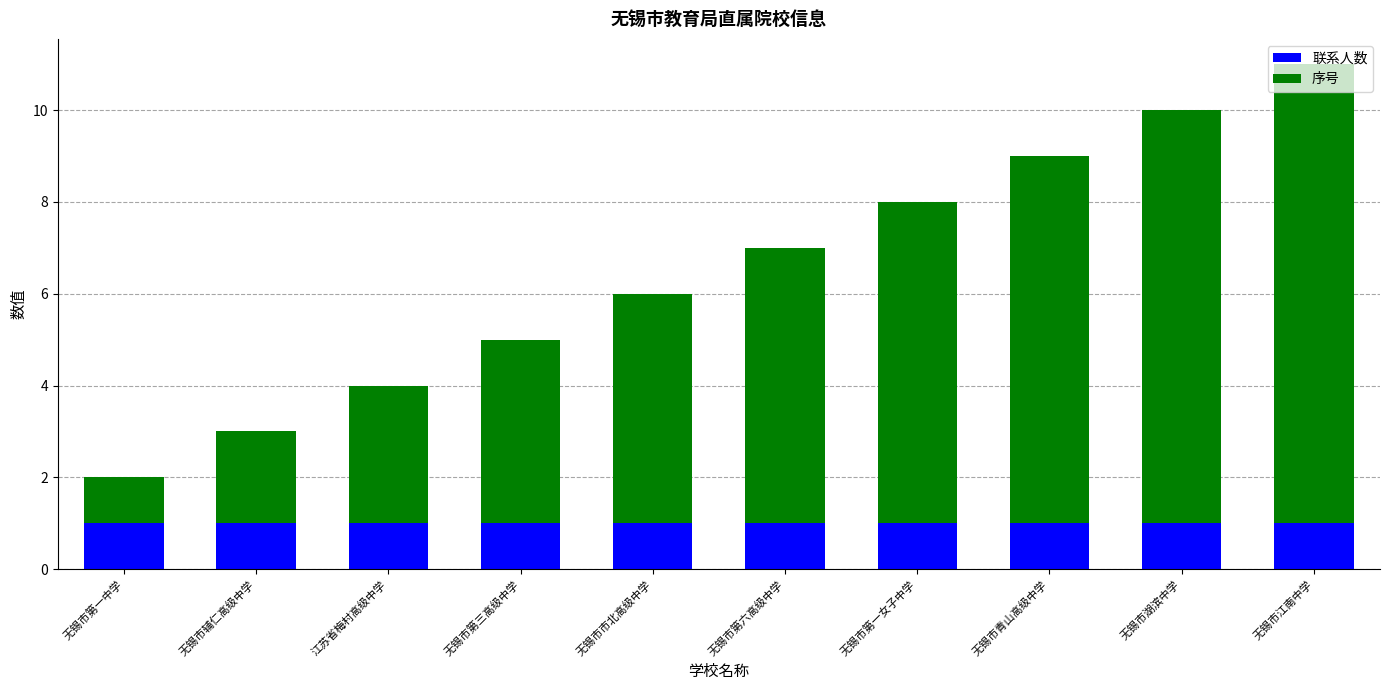

What is the total value across all series at 无锡市市北高级中学?

6